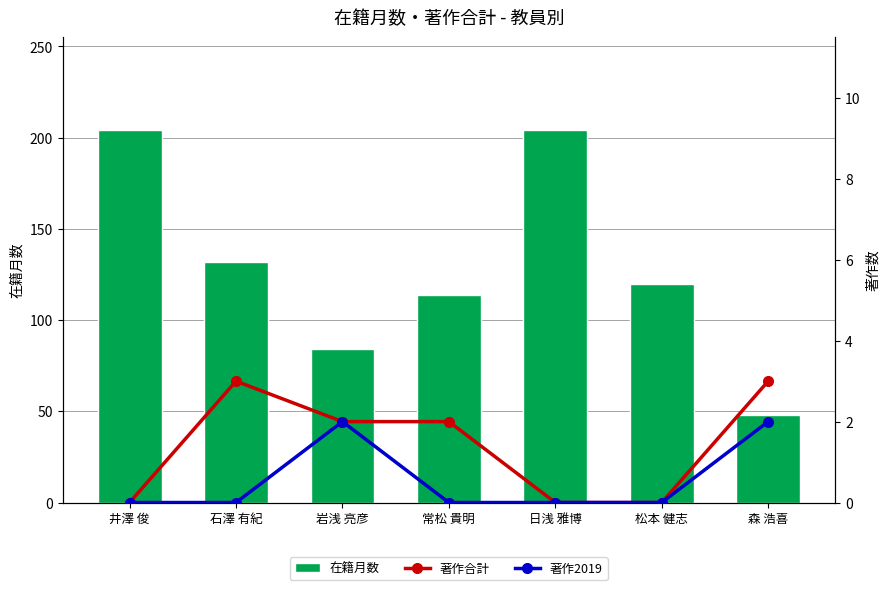

How many distinct data groups are displayed?

3